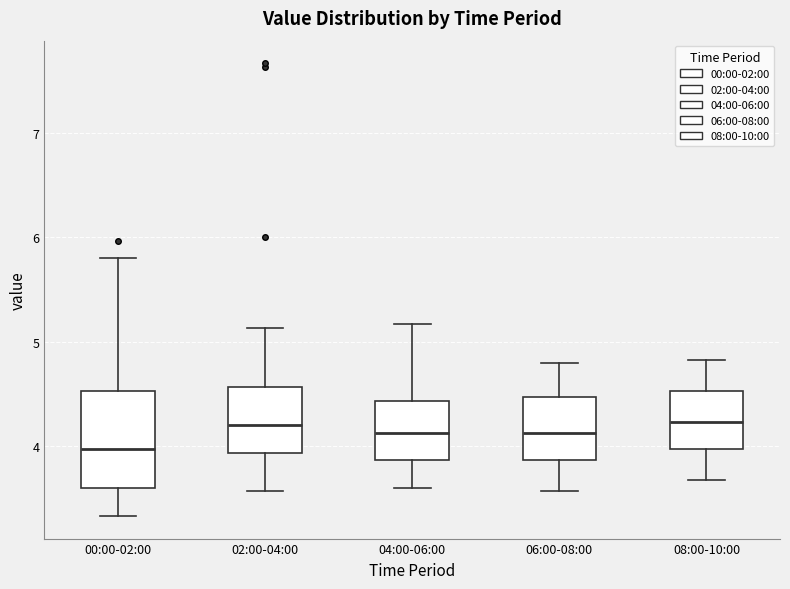

Which box is the tallest, from its lower edge to its upper edge?

00:00-02:00